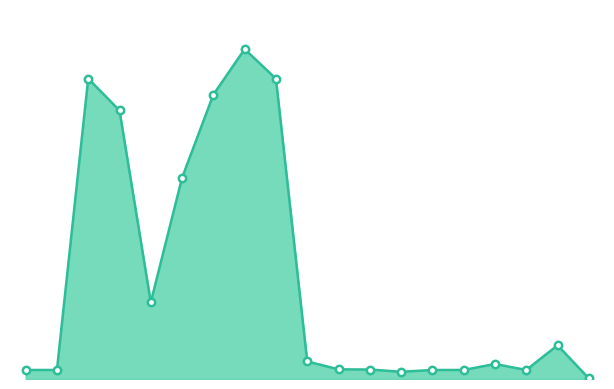

Does the chart have visible grid lines?

No